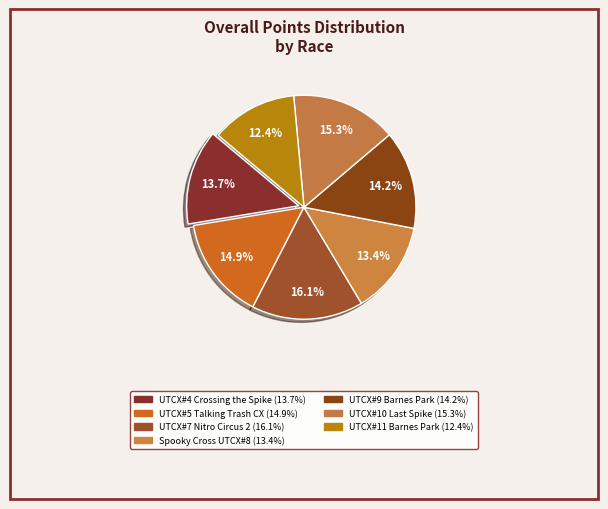

Does any single category account for the majority?

No